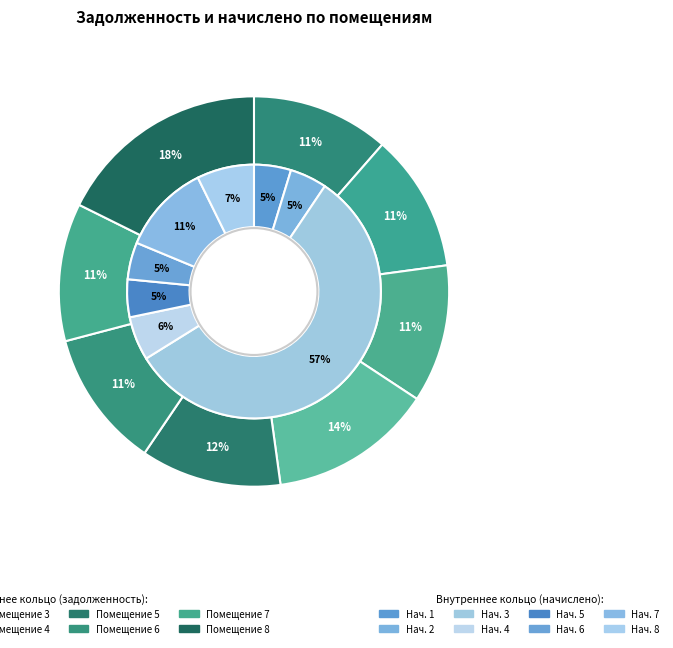

How many segments does this pie chart have?

8